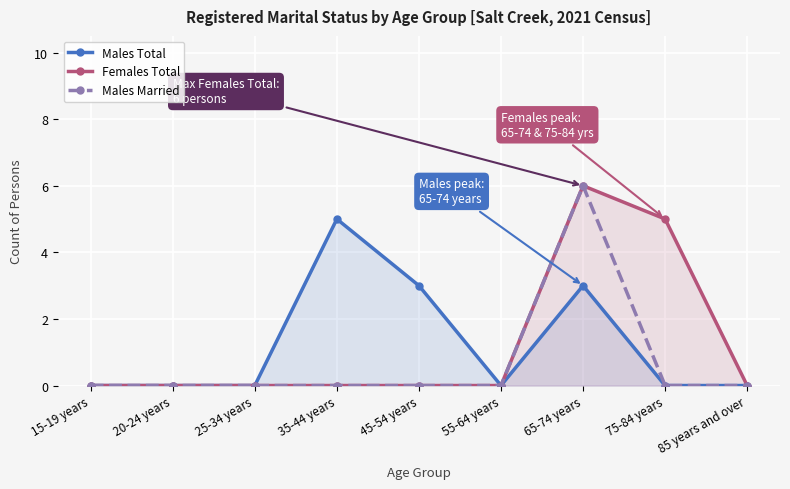

In Males Married, how many points are higher than both neighbors (excluding endpoints)?

1